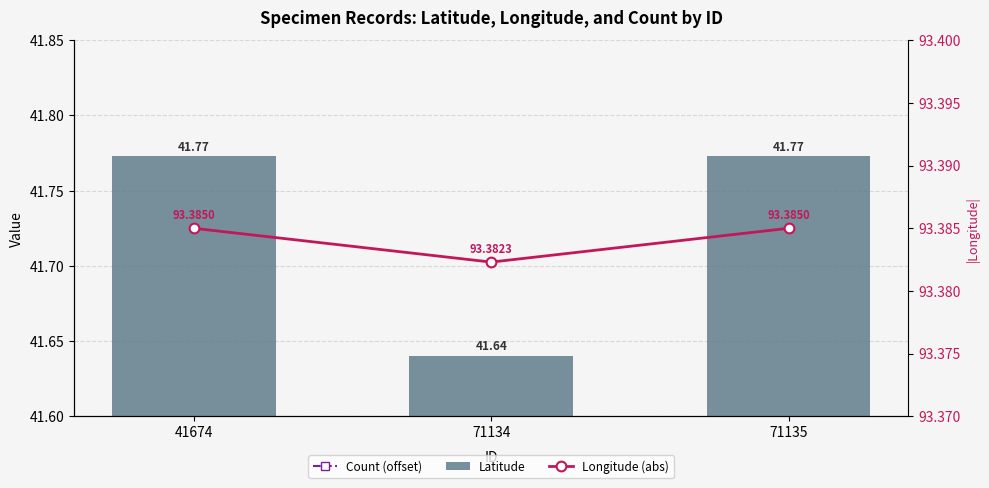

Reading left to right, what are all the values shown in this chart?

Count (offset): 41674=42.5	71134=42.5	71135=42.5
Latitude: 41674=41.8	71134=41.6	71135=41.8
Longitude (abs): 41674=93.4	71134=93.4	71135=93.4